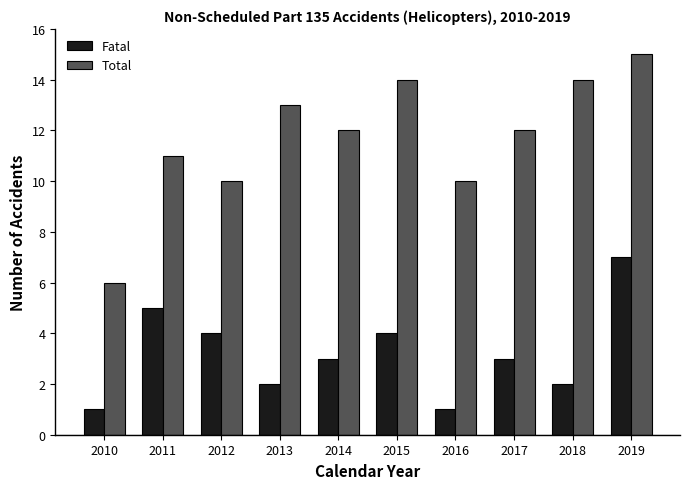

Which series changed the most between 2015 and 2018?

Fatal